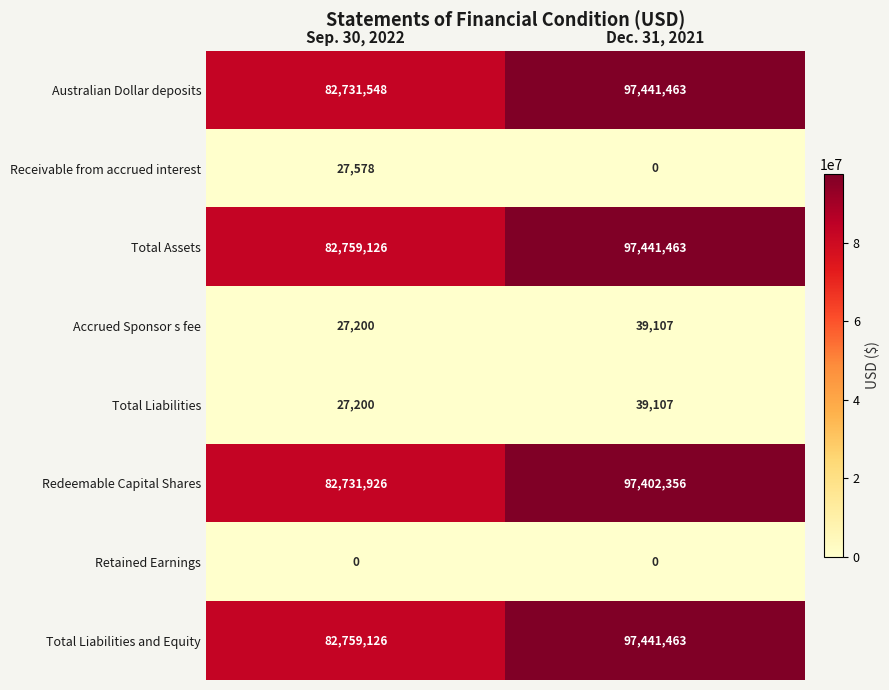

At which category is the sum across all series the highest?

Dec. 31, 2021